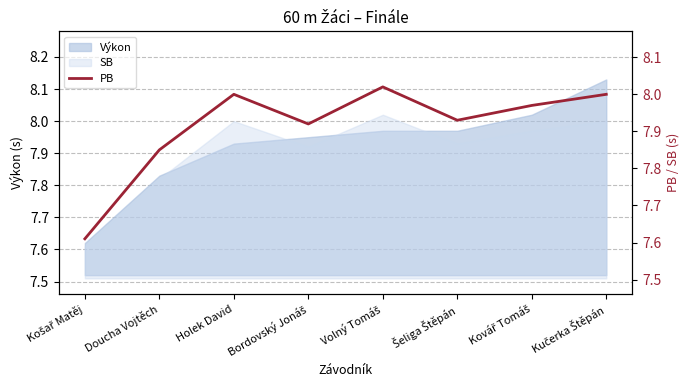

What is the label of the 7th point from the left?

Kovář Tomáš